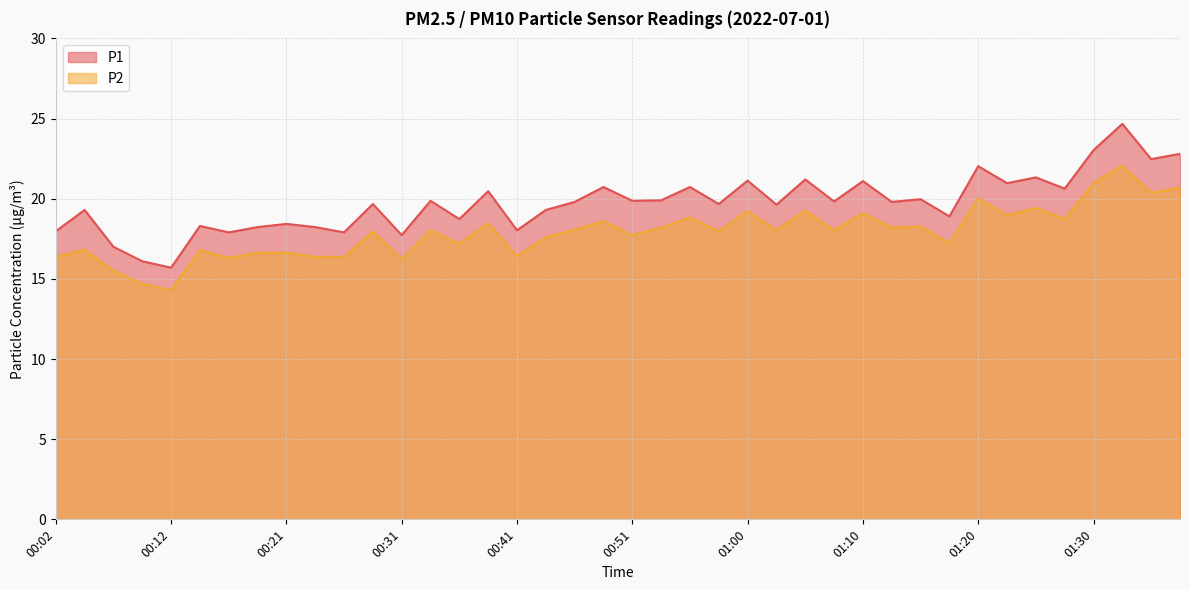

The value of P2 at 00:29 is 18.0. True or false?

True